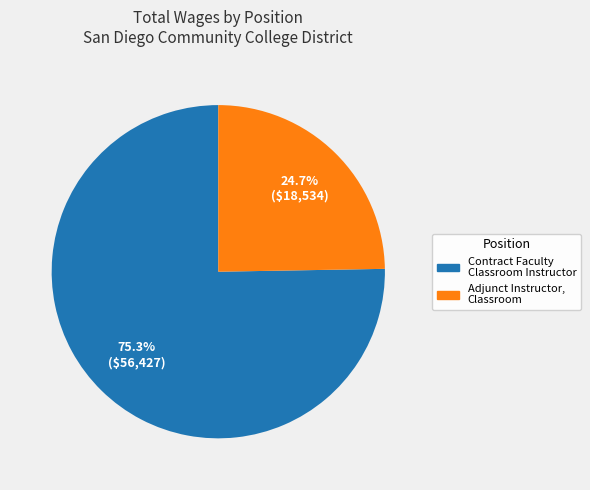

True or false: Contract Faculty Classroom Instructor accounts for 75% of the total.

True